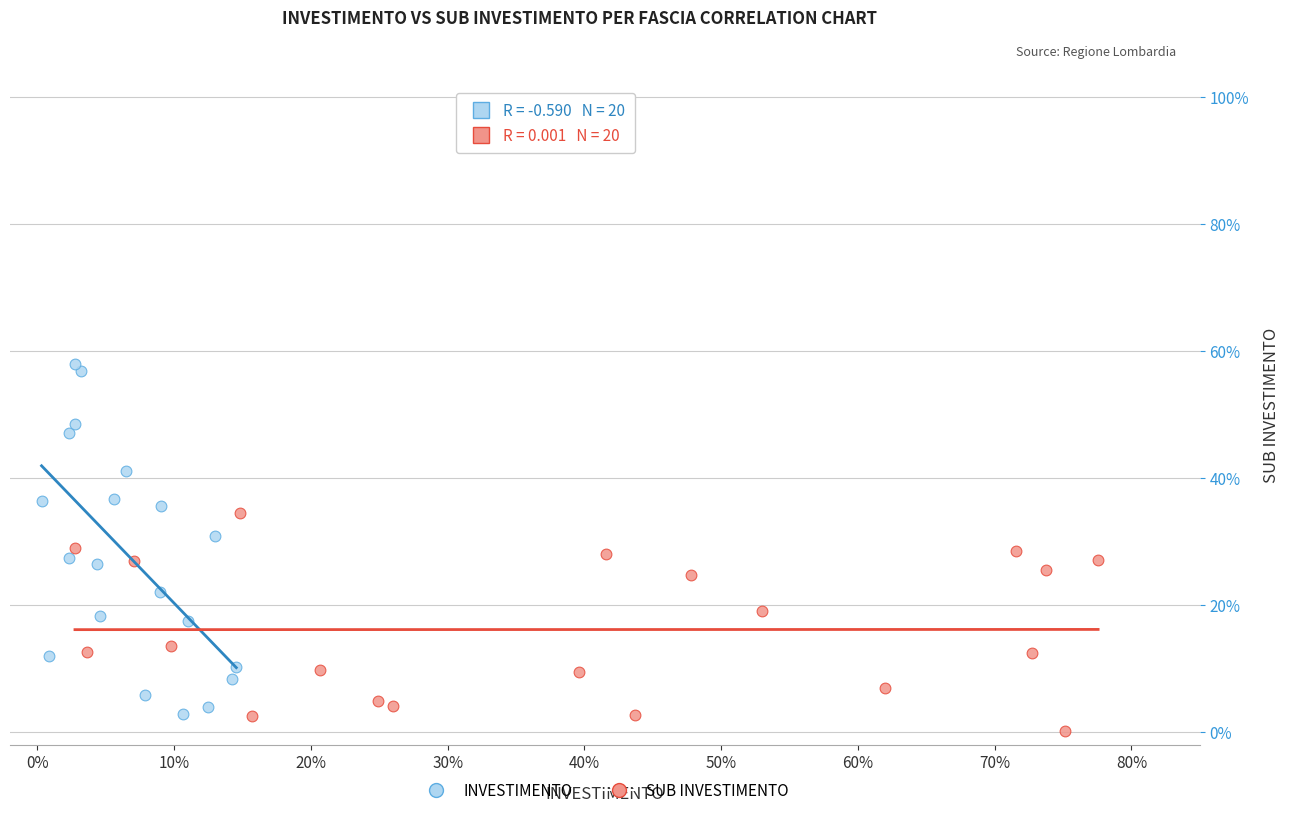

Which series contains the lowest Y value?

SUB INVESTIMENTO